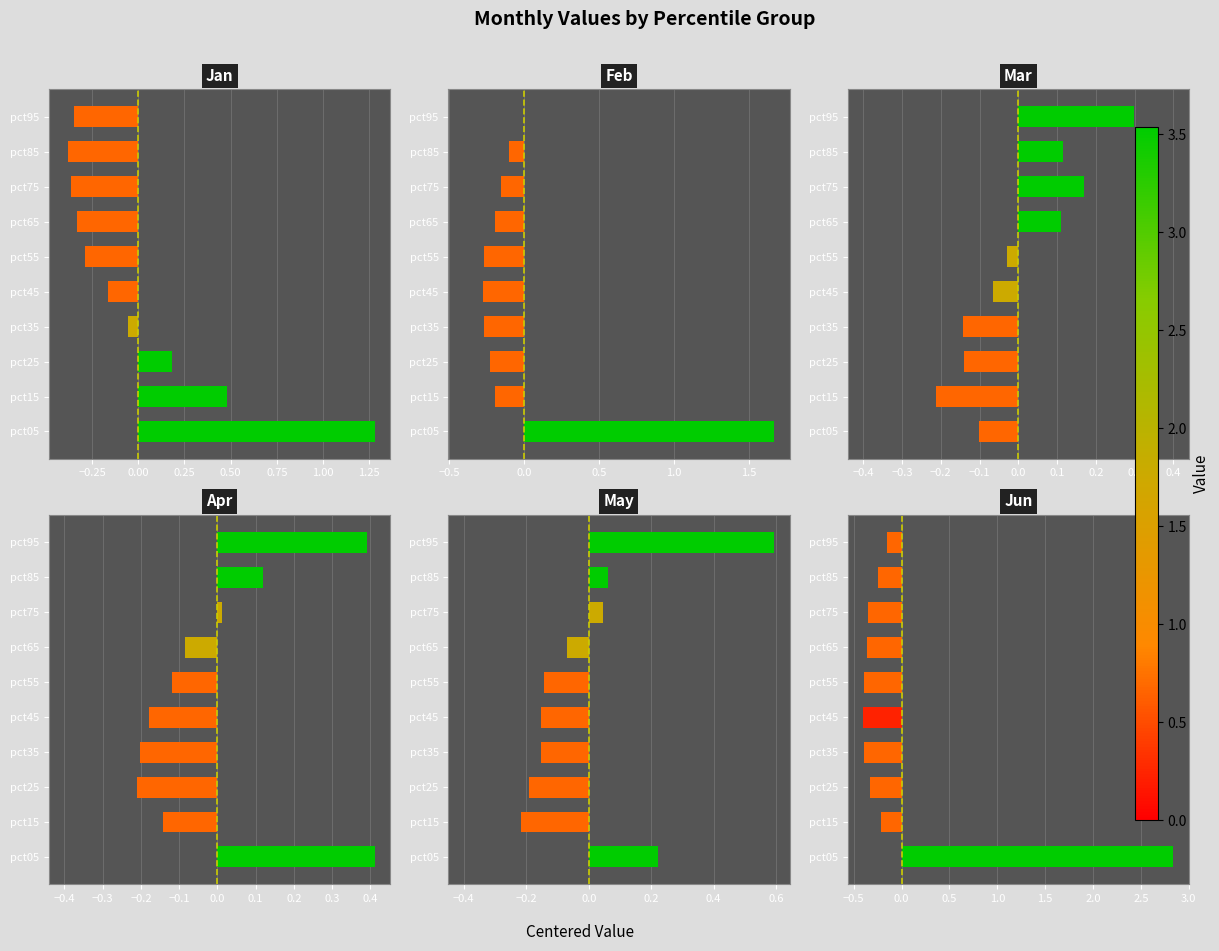

At how many categories does at least one series exceed 1?

1